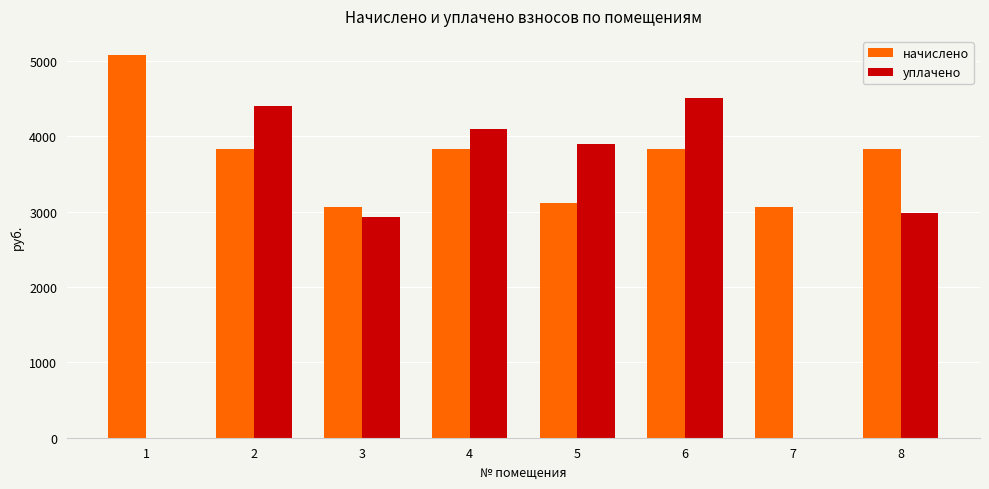

What is the sum of the начислено values at 7 and 8?

6883.2